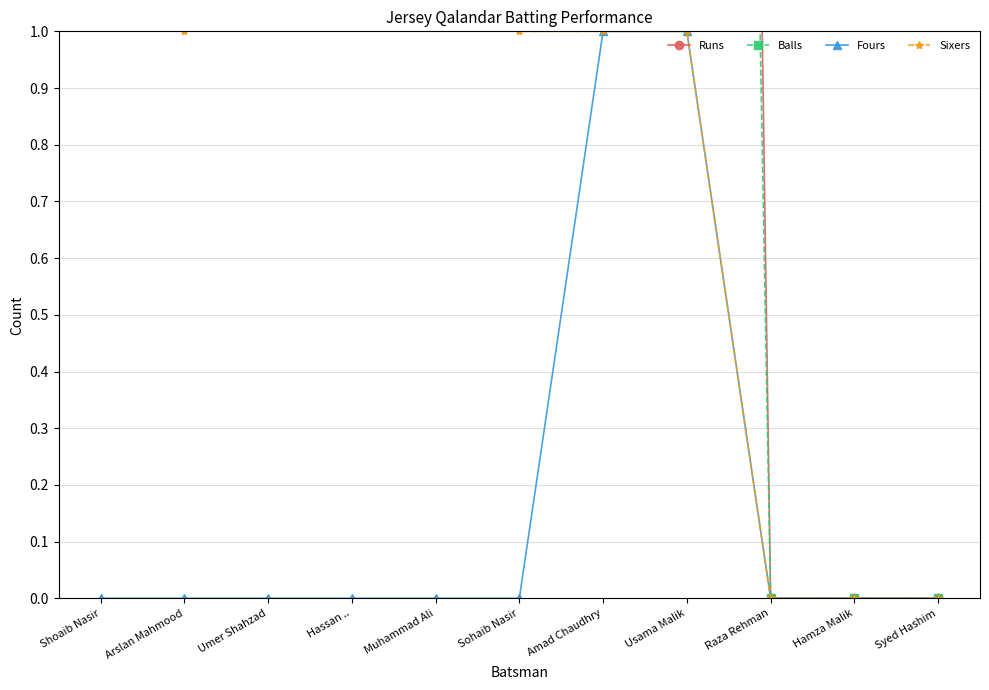

What is the label of the 3rd point from the left?

Umer Shahzad